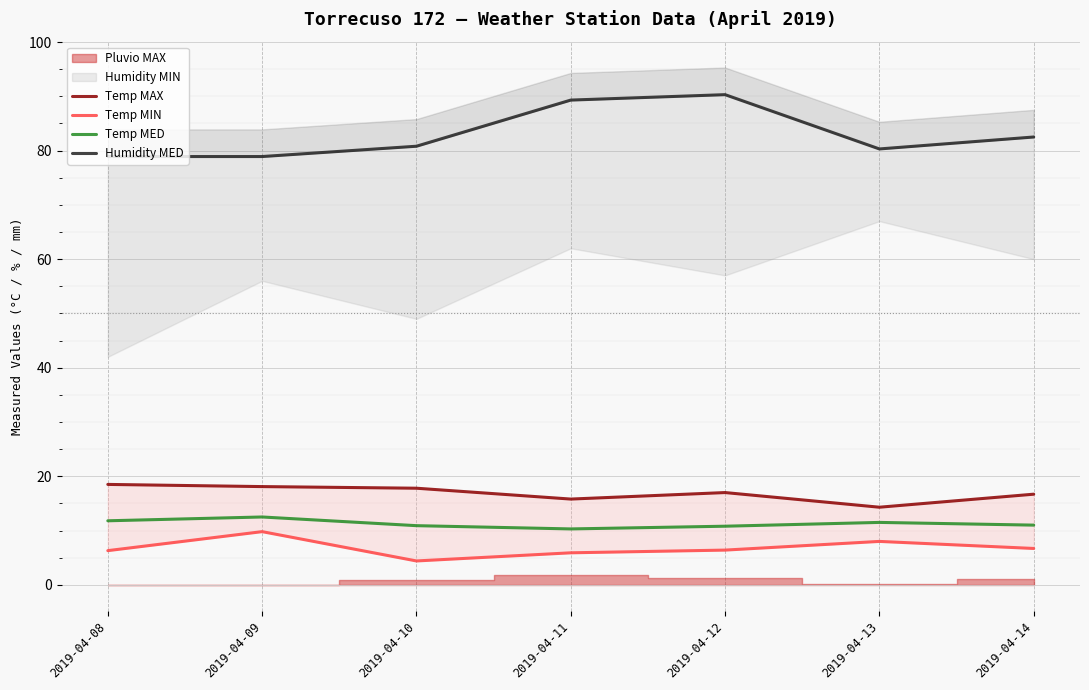

How many interior local peaks does the Temp MAX series have?

1